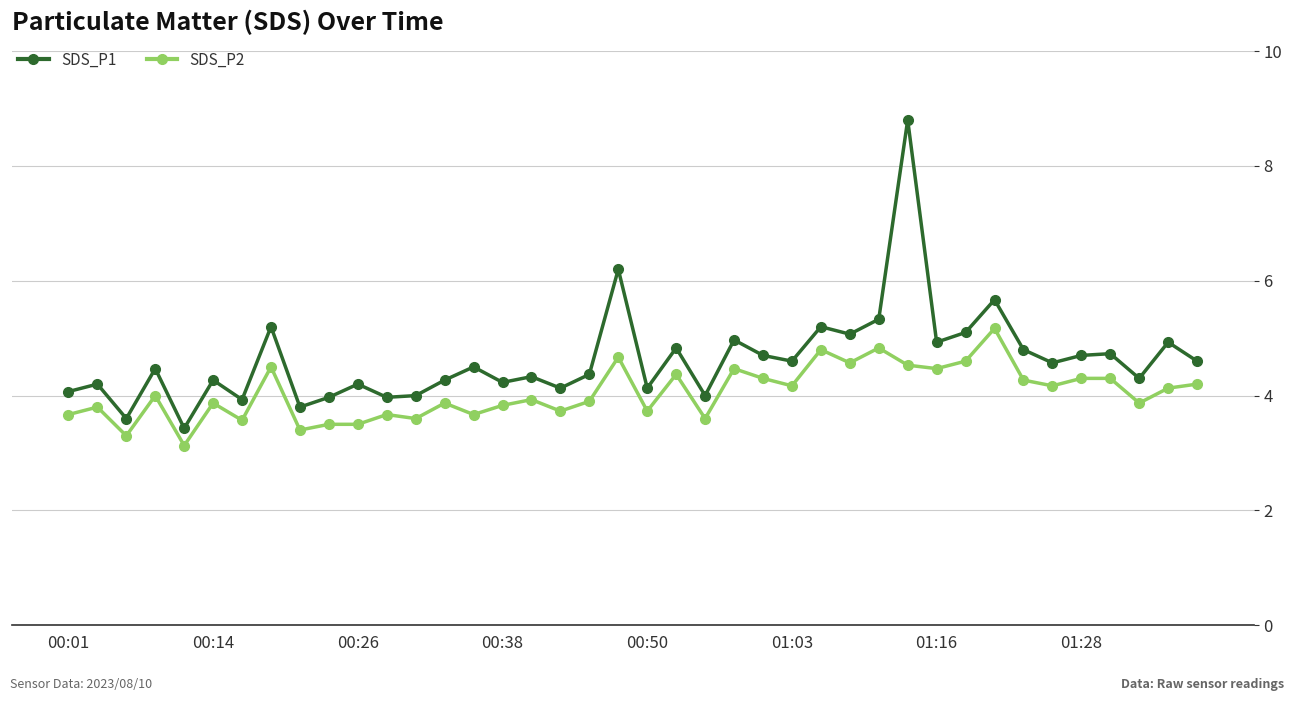

Rank the series by their average value, from lowest to highest.

SDS_P2, SDS_P1